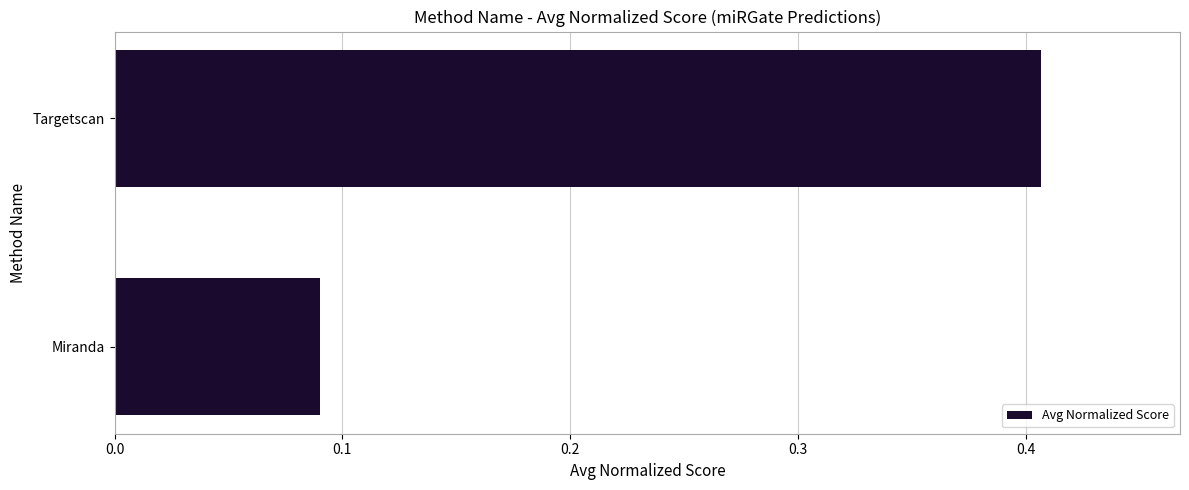

Where is the data nearest to the value 0?

Miranda